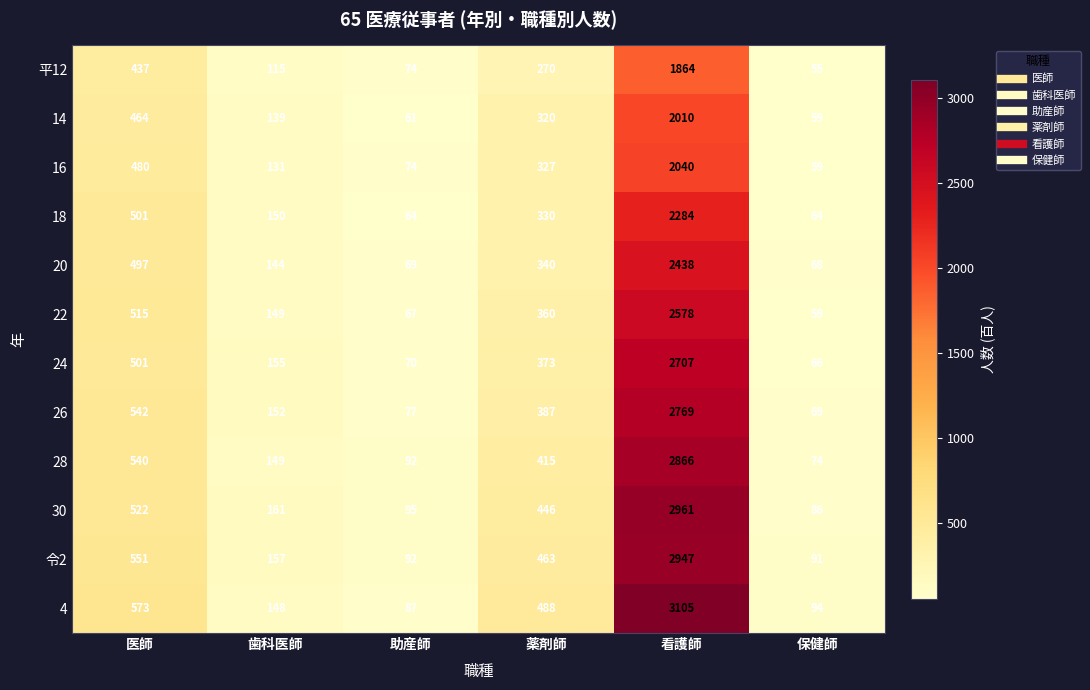

True or false: 18 has a value of 64 at 保健師.

True